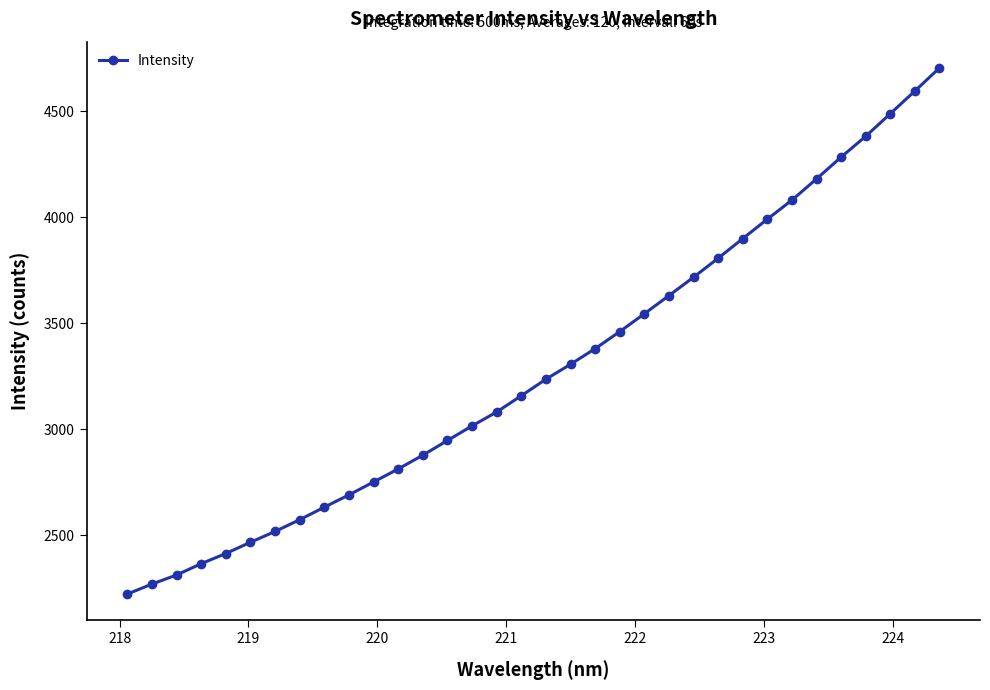

How many distinct data groups are displayed?

1